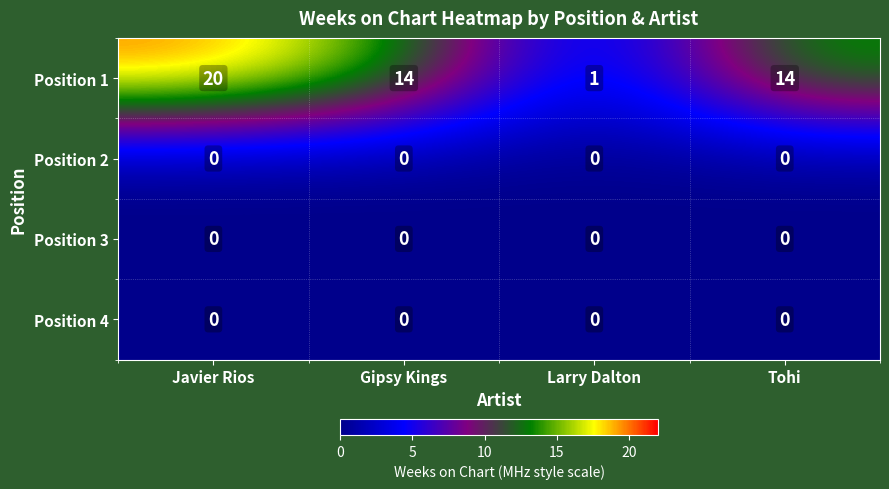

What is the spread (max minus min) of values at Tohi?

14